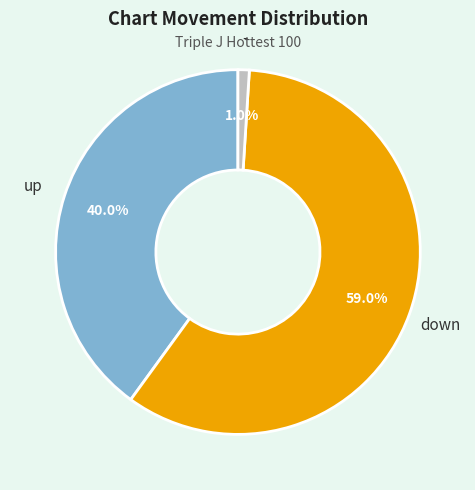

Is there a majority slice in this chart?

Yes